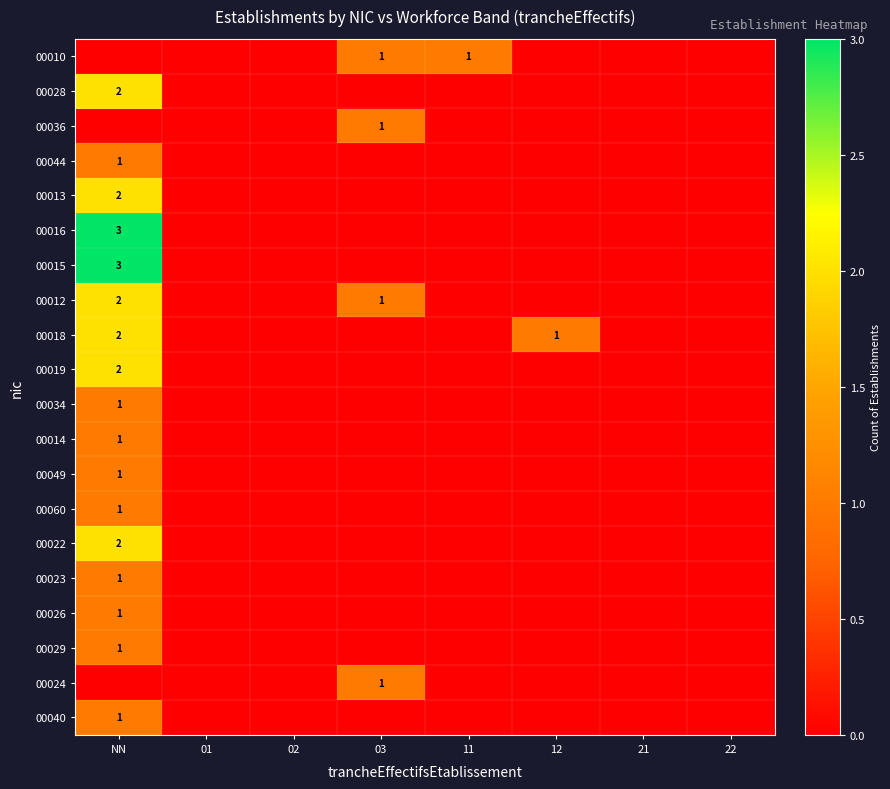

Which series has the largest total across all categories?

00016